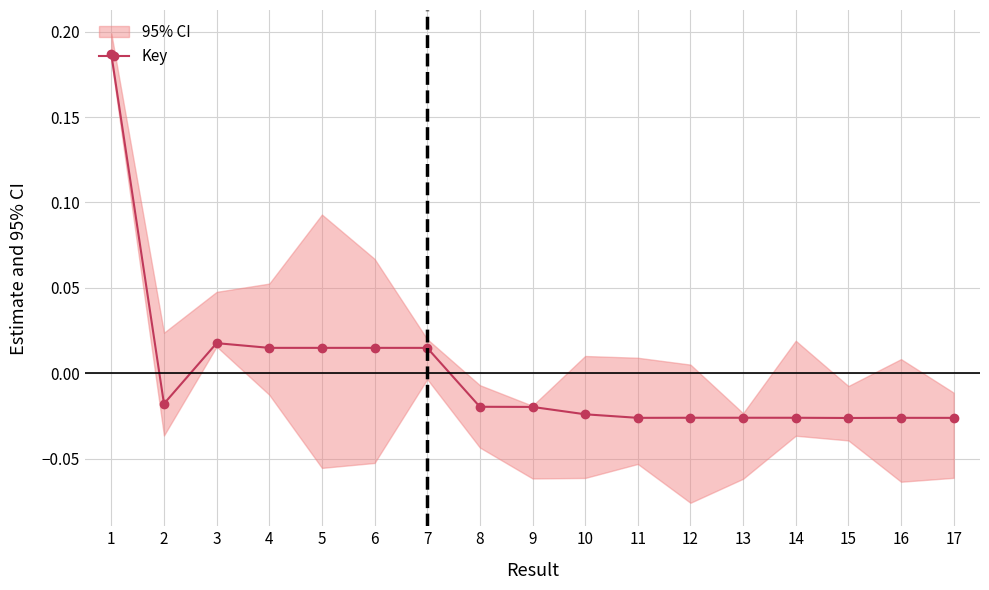

Which label corresponds to the largest value in the chart?

1